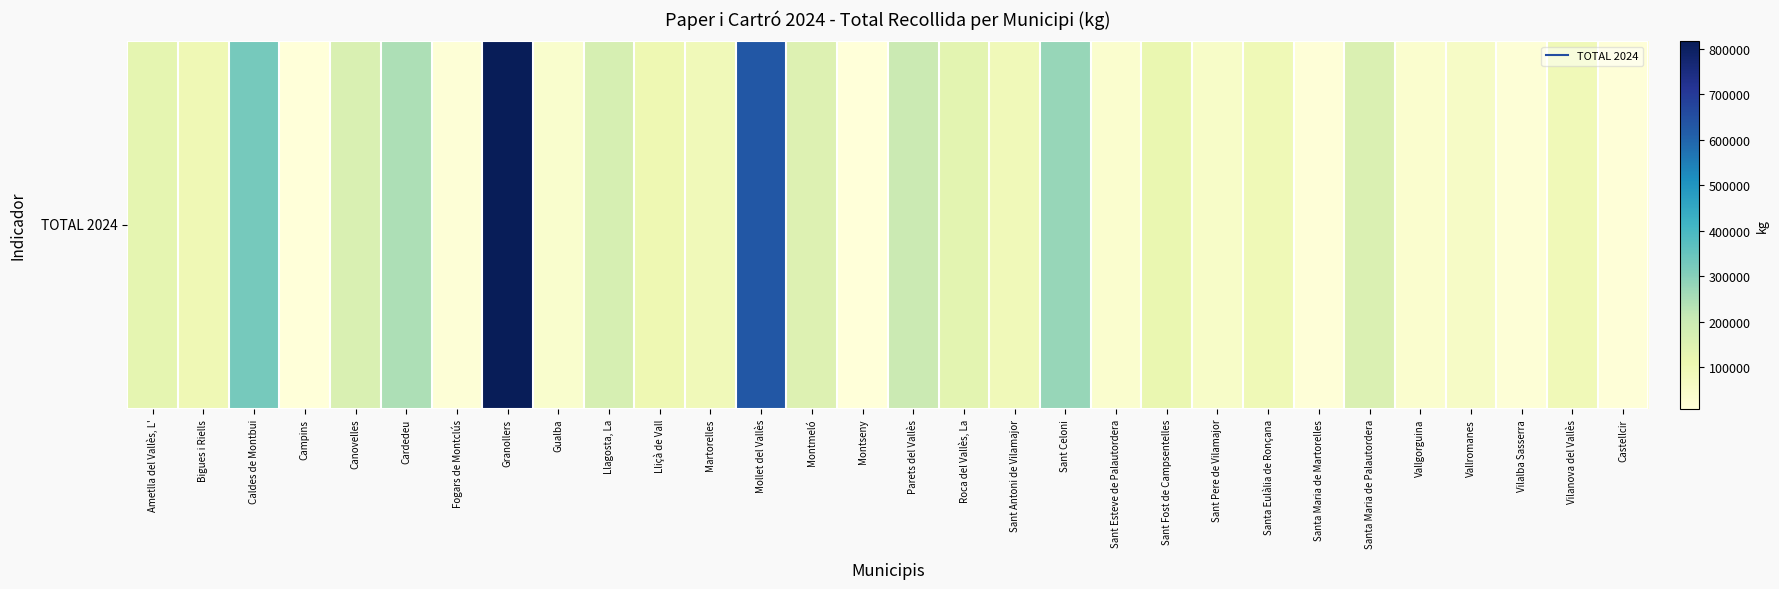

What is the change in value from Llagosta, La to Vilalba Sasserra?

-154651.9